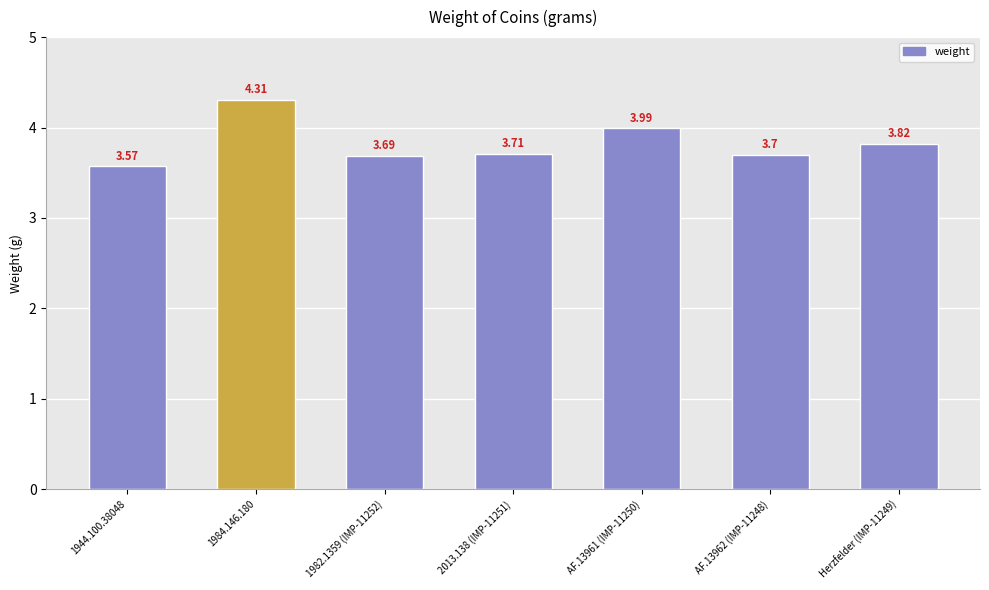

Rank the categories by value from highest to lowest.

1984.146.180, AF.13961 (IMP-11250), Herzfelder (IMP-11249), 2013.138 (IMP-11251), AF.13962 (IMP-11248), 1982.1359 (IMP-11252), 1944.100.38048